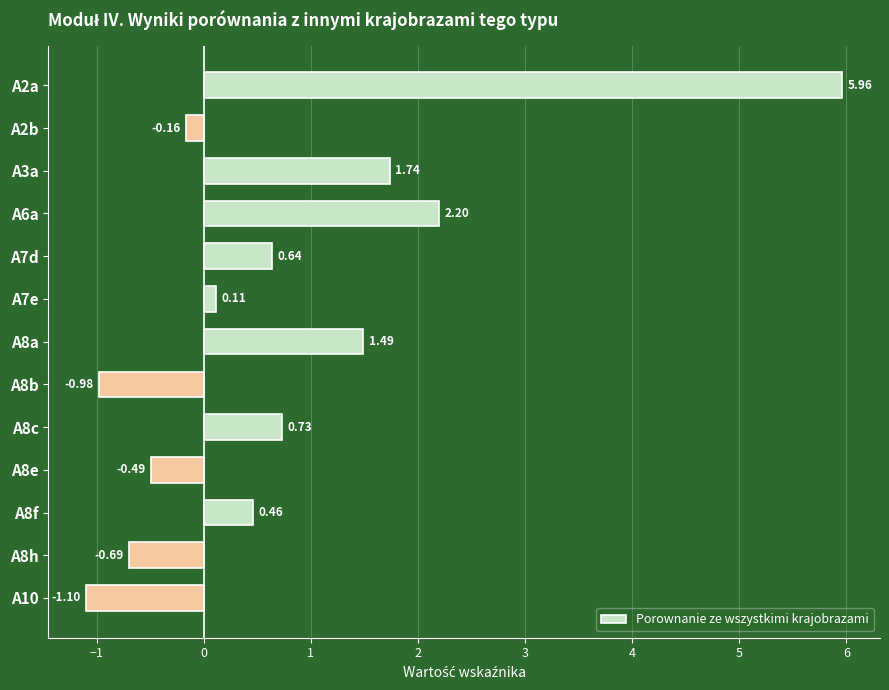

List the labels in order of value, largest first.

A2a, A6a, A3a, A8a, A8c, A7d, A8f, A7e, A2b, A8e, A8h, A8b, A10